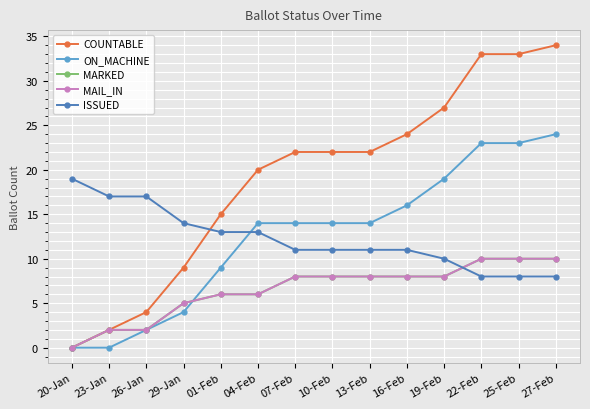

How many MAIL_IN values are between 5 and 8?

8